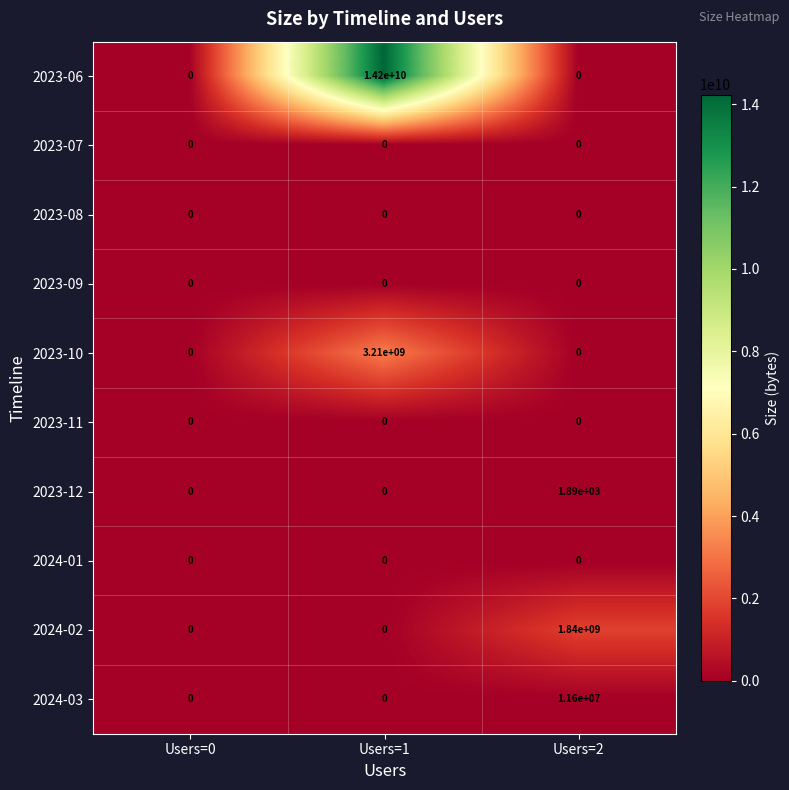

What is the difference between the maximum and minimum values in the 2024-02 series?

1840000000